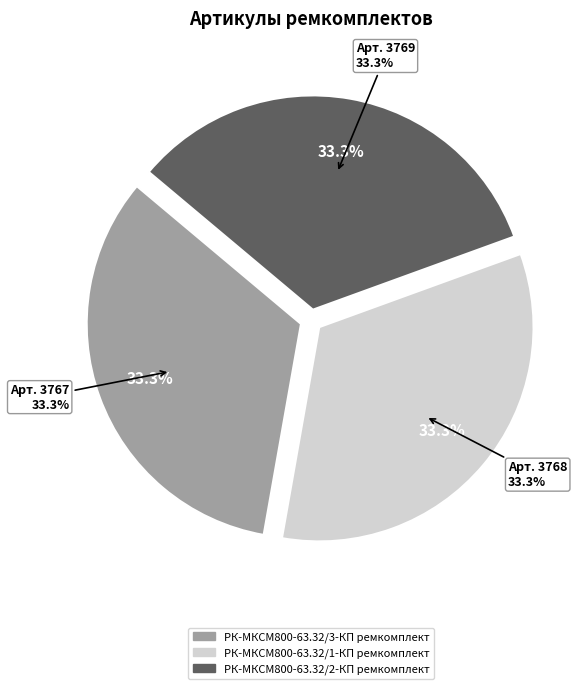

To the nearest percent, what percentage of the pie is РК-МКСМ800-63.32/1-КП ремкомплект?

33%